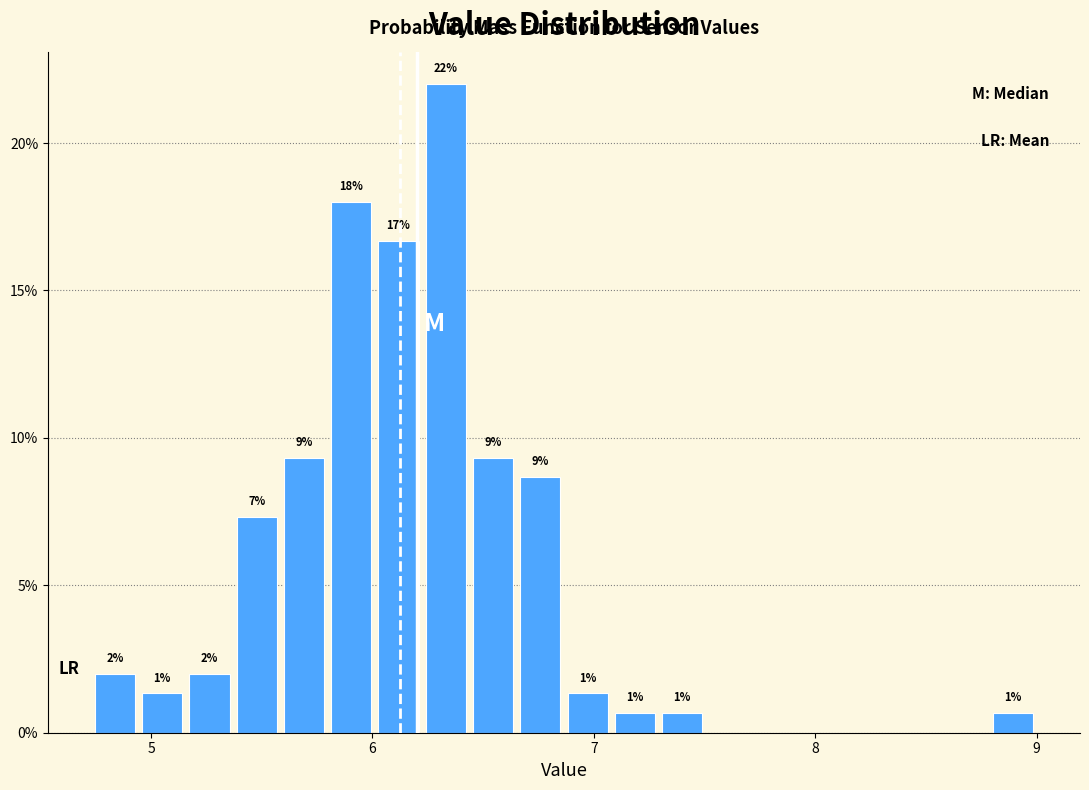

Around what value on the x-axis is the tallest bar? Give the approximate position of its centre, as read against the axis.

6.3